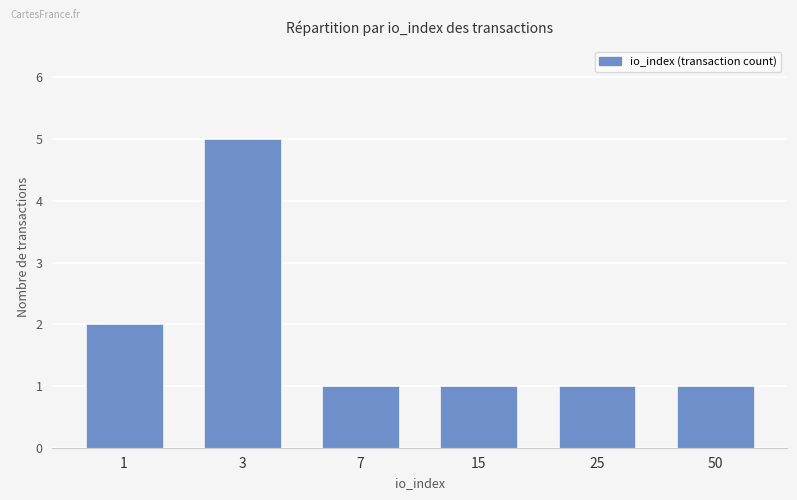

What value does the data have at 3?

5